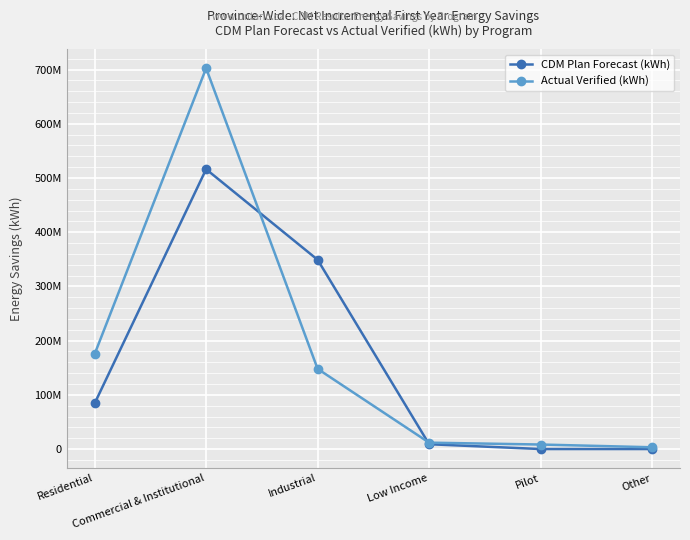

Is this an area chart (filled region under the line)?

No